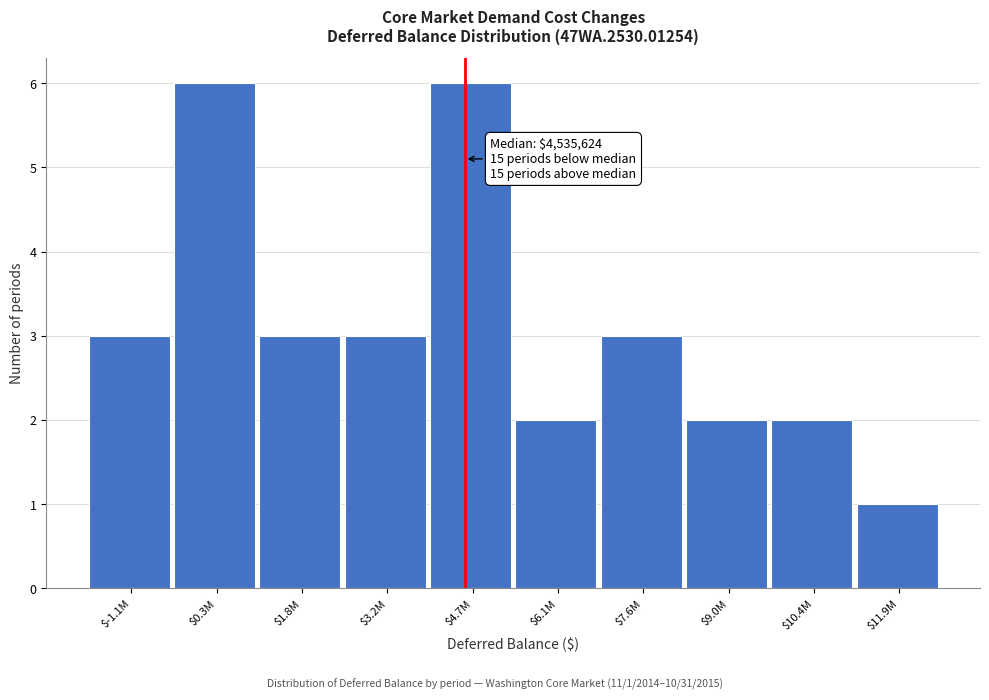

Reading left to right, list all the values displayed in this chart.

3	6	3	3	6	2	3	2	2	1